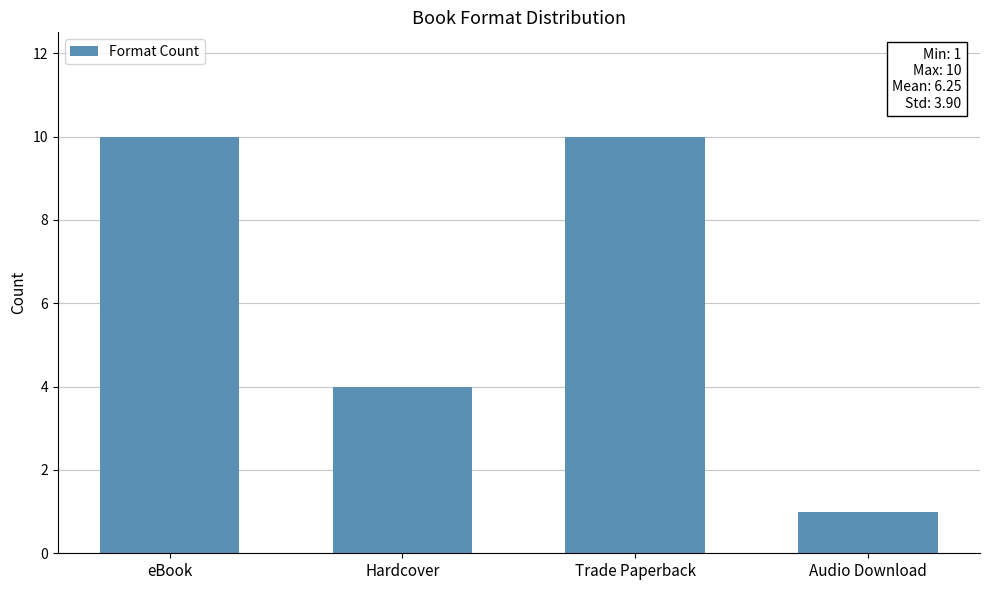

Approximately how many times larger is the value at eBook compared to Trade Paperback?

1.0